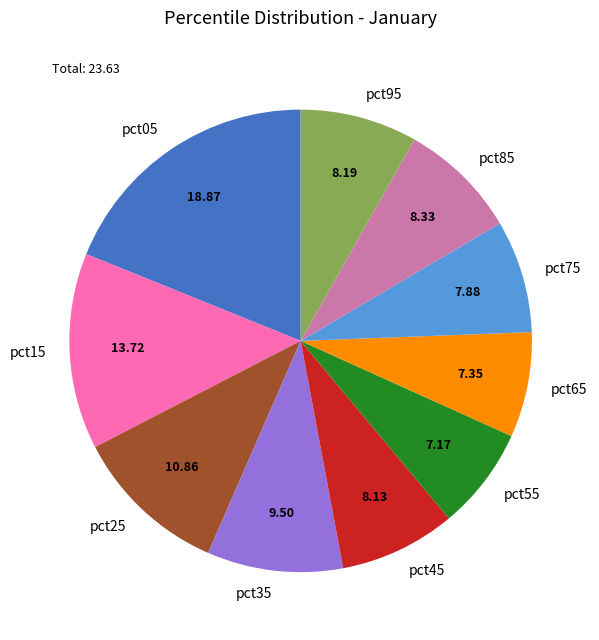

How many slices are in this pie chart?

10